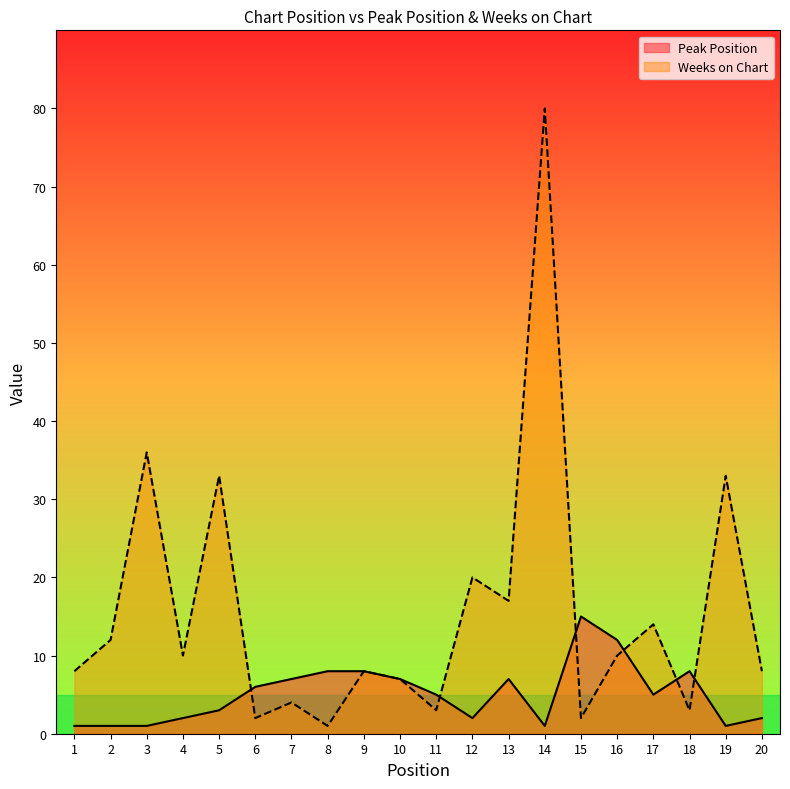

How many lines are shown in the chart?

2